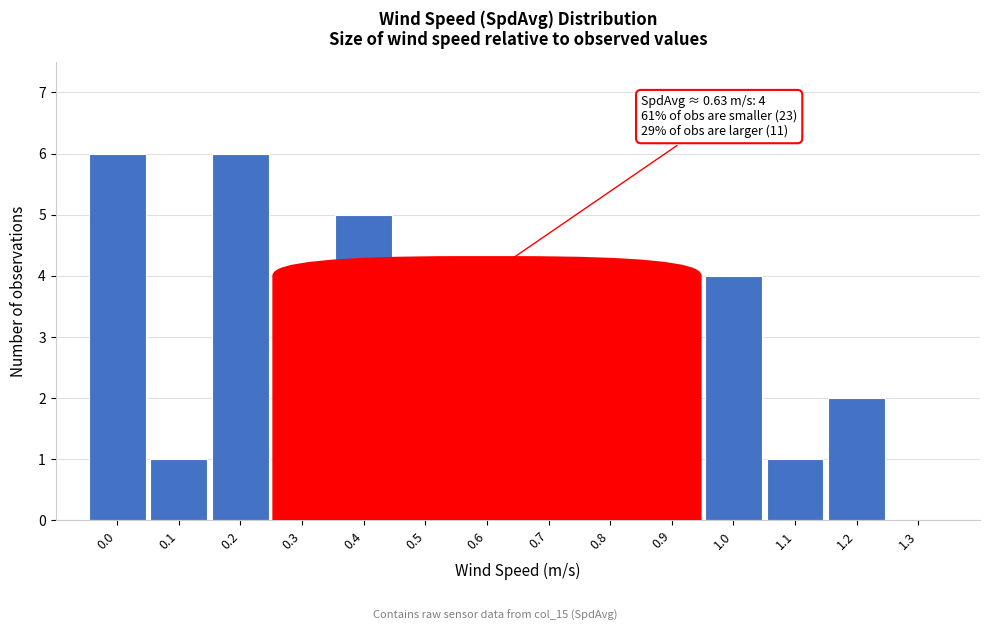

Reading right to left, transcribe all the data shown in this chart.

1.3=0	1.2=2	1.1=1	1.0=4	0.9=0	0.8=3	0.7=1	0.6=4	0.5=2	0.4=5	0.3=3	0.2=6	0.1=1	0.0=6